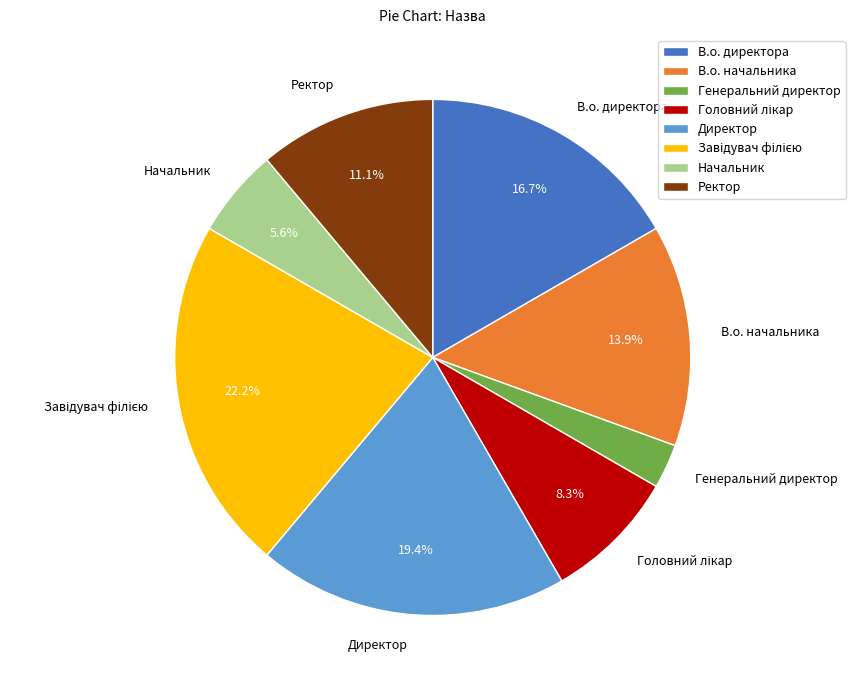

True or false: Генеральний директор accounts for 3% of the total.

True